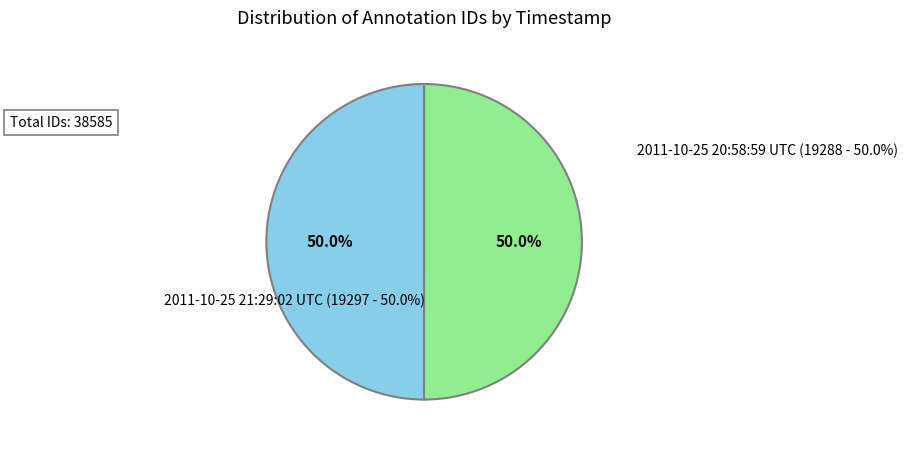

Which slice is the largest?

2011-10-25 21:29:02 UTC